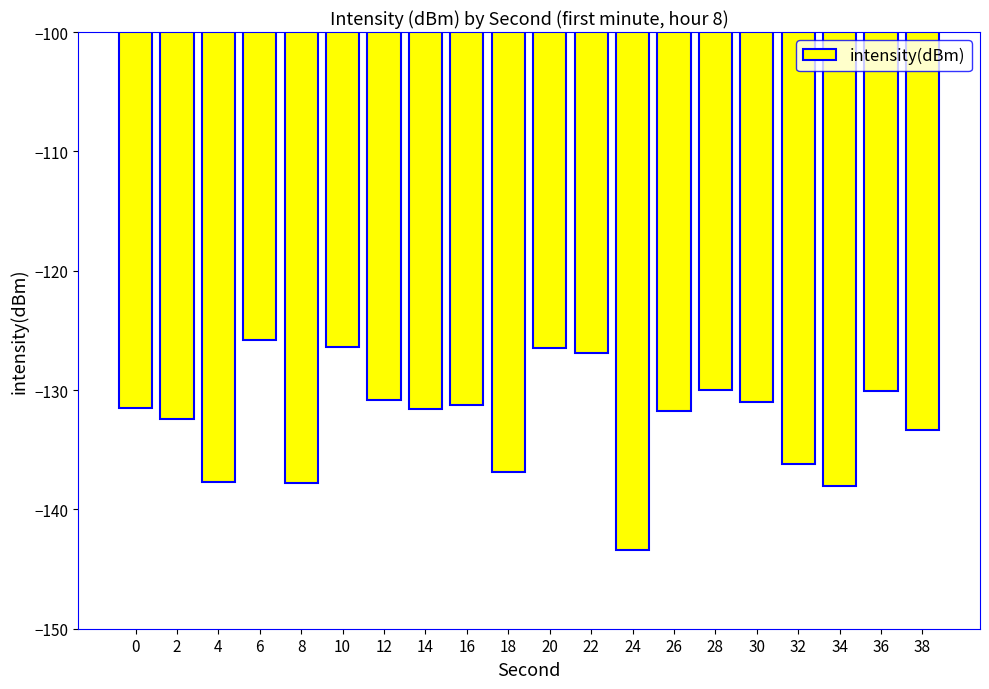

What is the value of the 15th bar from the left?

-130.0